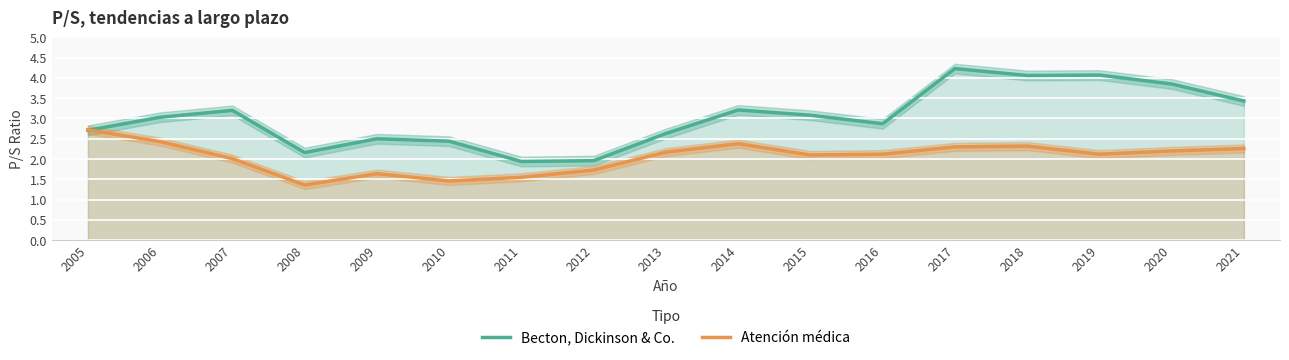

Reading right to left, list all the values displayed in this chart.

Becton, Dickinson & Co.: 2021=3.4	2020=3.9	2019=4.1	2018=4.1	2017=4.2	2016=2.9	2015=3.1	2014=3.2	2013=2.6	2012=2.0	2011=1.9	2010=2.4	2009=2.5	2008=2.2	2007=3.2	2006=3.0	2005=2.7
Atención médica: 2021=2.3	2020=2.2	2019=2.1	2018=2.3	2017=2.3	2016=2.1	2015=2.1	2014=2.4	2013=2.2	2012=1.7	2011=1.6	2010=1.5	2009=1.6	2008=1.4	2007=2.0	2006=2.4	2005=2.7